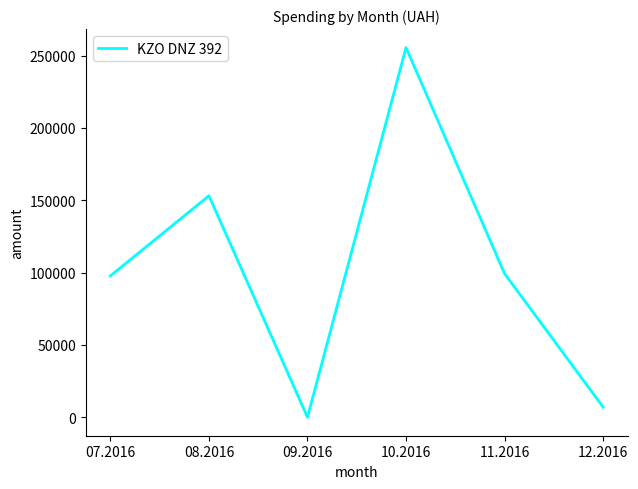

Which category has the highest value across all series?

10.2016